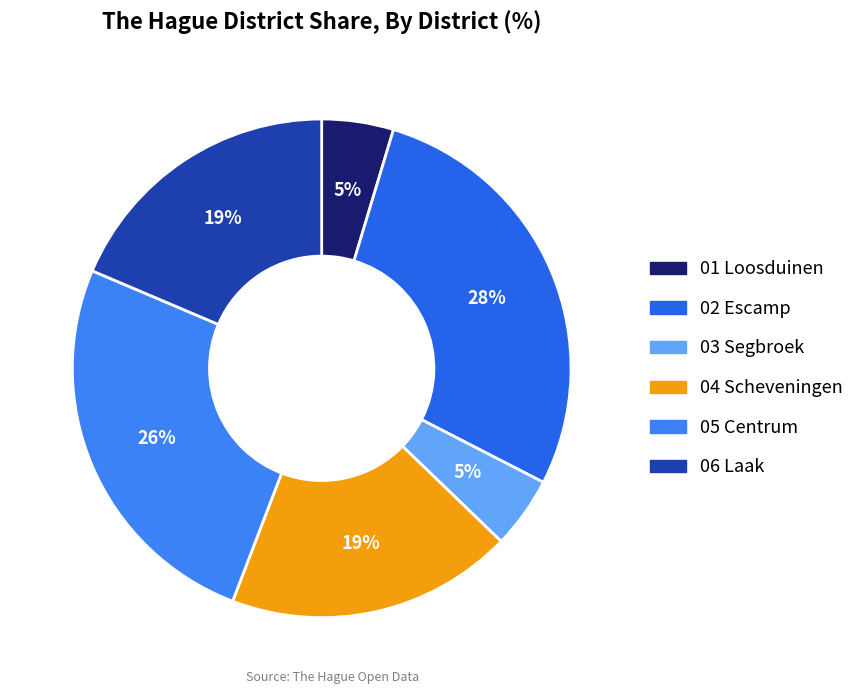

To the nearest percent, what is the combined percentage of 03 Segbroek and 02 Escamp?

33%